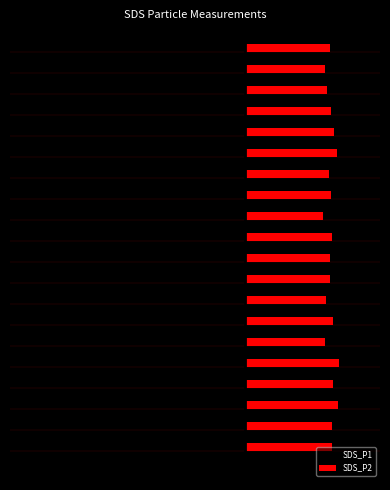

What are all the series names shown in the legend?

SDS_P1, SDS_P2